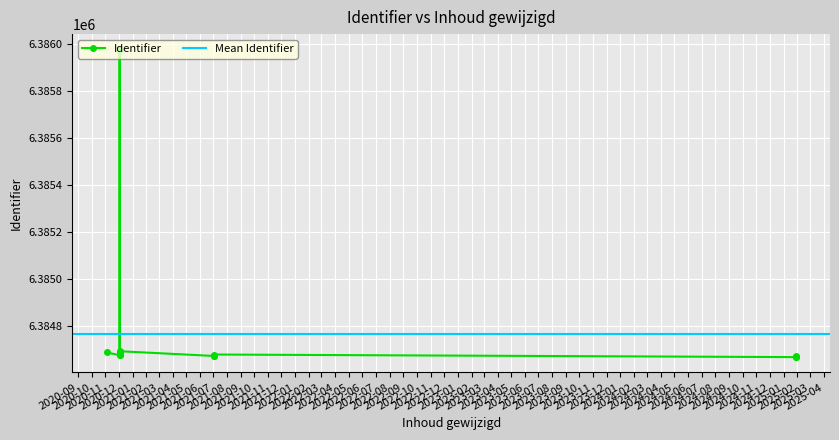

What is the average value?

6384767